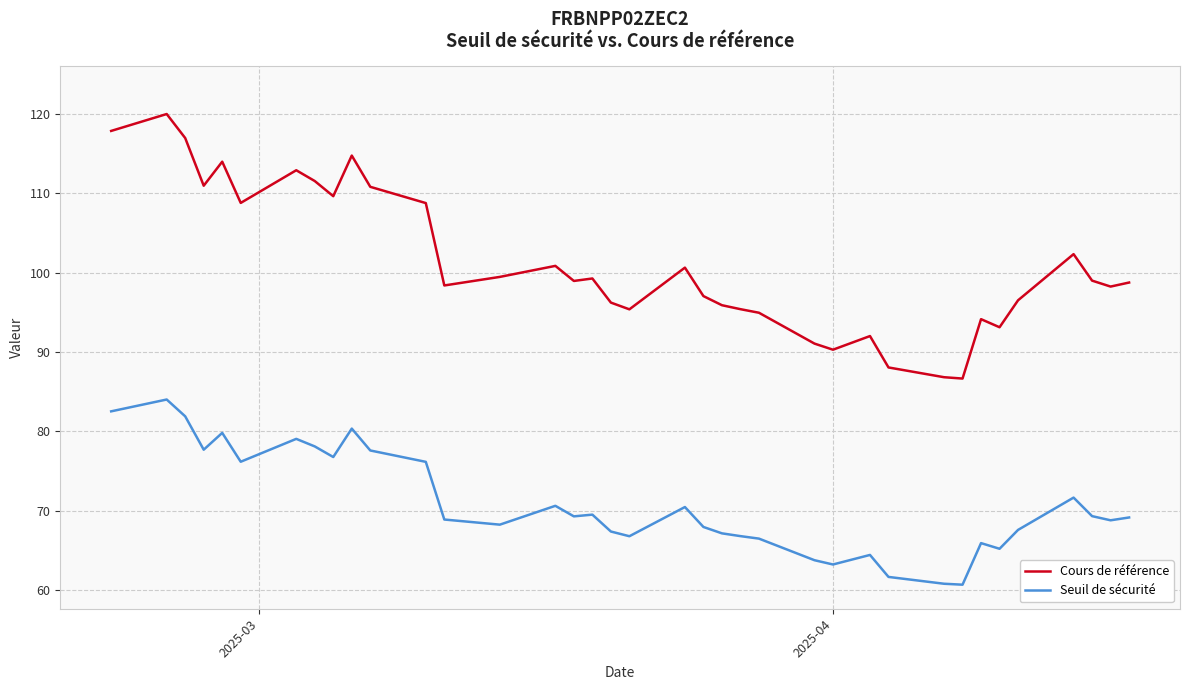

Rank the series by their maximum value, from highest to lowest.

Cours de référence, Seuil de sécurité